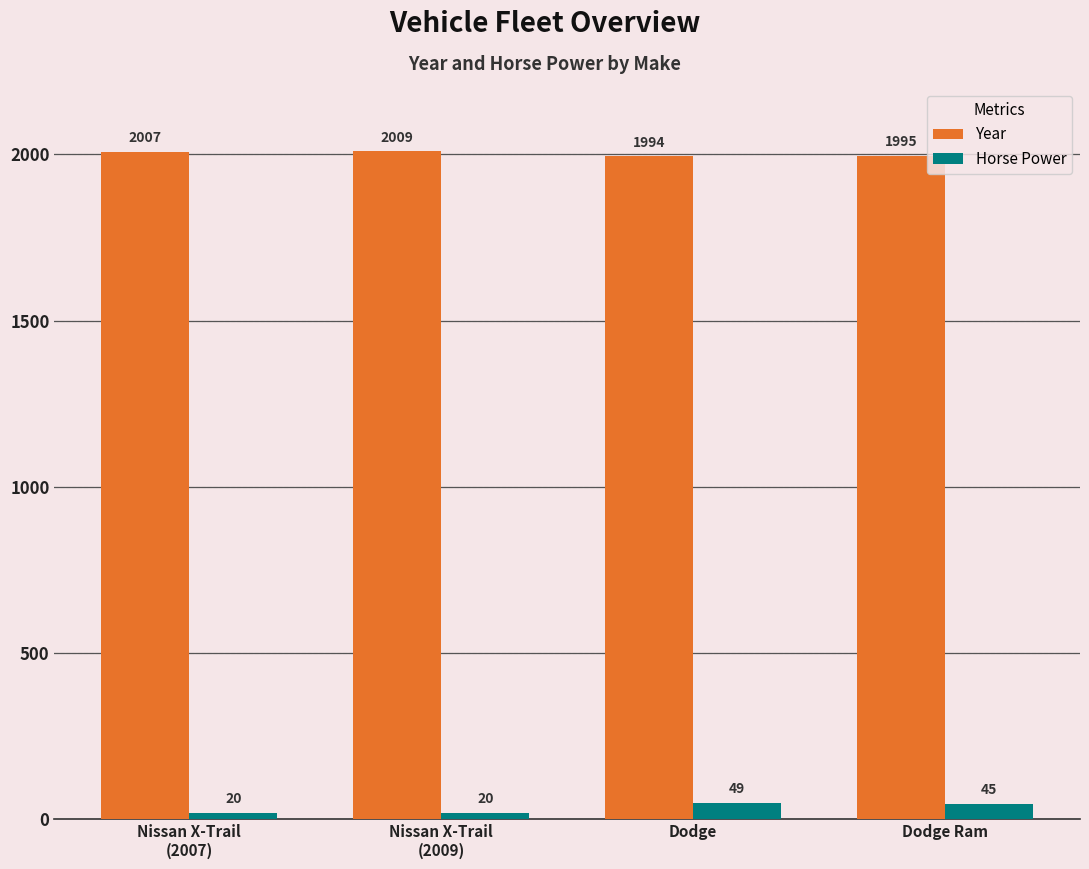

Reading right to left, extract all data points from this chart.

Year: 1995	1994	2009	2007
Horse Power: 45	49	20	20